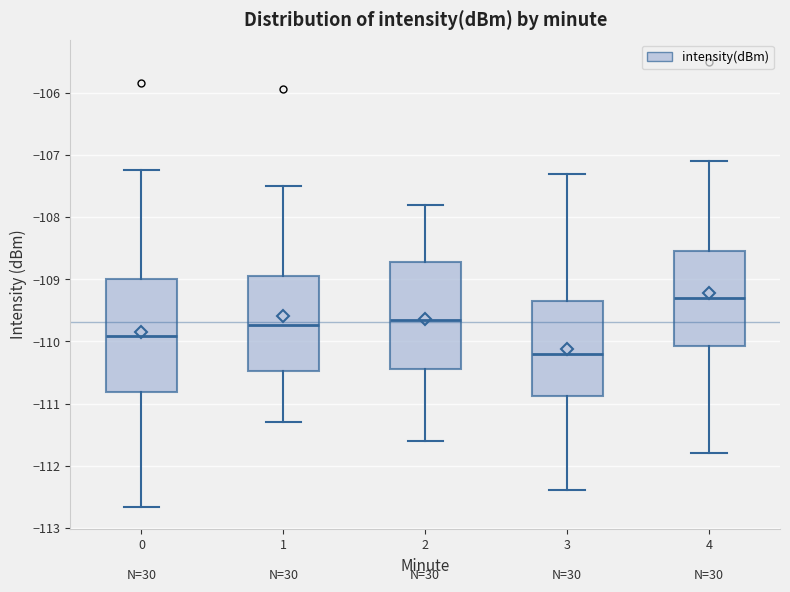

Reading left to right, transcribe this box plot: for each box, give where its median line is, the range the box spans, and where its two whiskers end, as read against the y-axis. The values are not printed on the chart, so give them approximately, as read against the axis.

0: median -109.9, box -110.8 to -109.0, whiskers -112.7 to -107.2
1: median -109.7, box -110.5 to -108.9, whiskers -111.3 to -107.5
2: median -109.6, box -110.4 to -108.7, whiskers -111.6 to -107.8
3: median -110.2, box -110.9 to -109.3, whiskers -112.4 to -107.3
4: median -109.3, box -110.1 to -108.5, whiskers -111.8 to -107.1